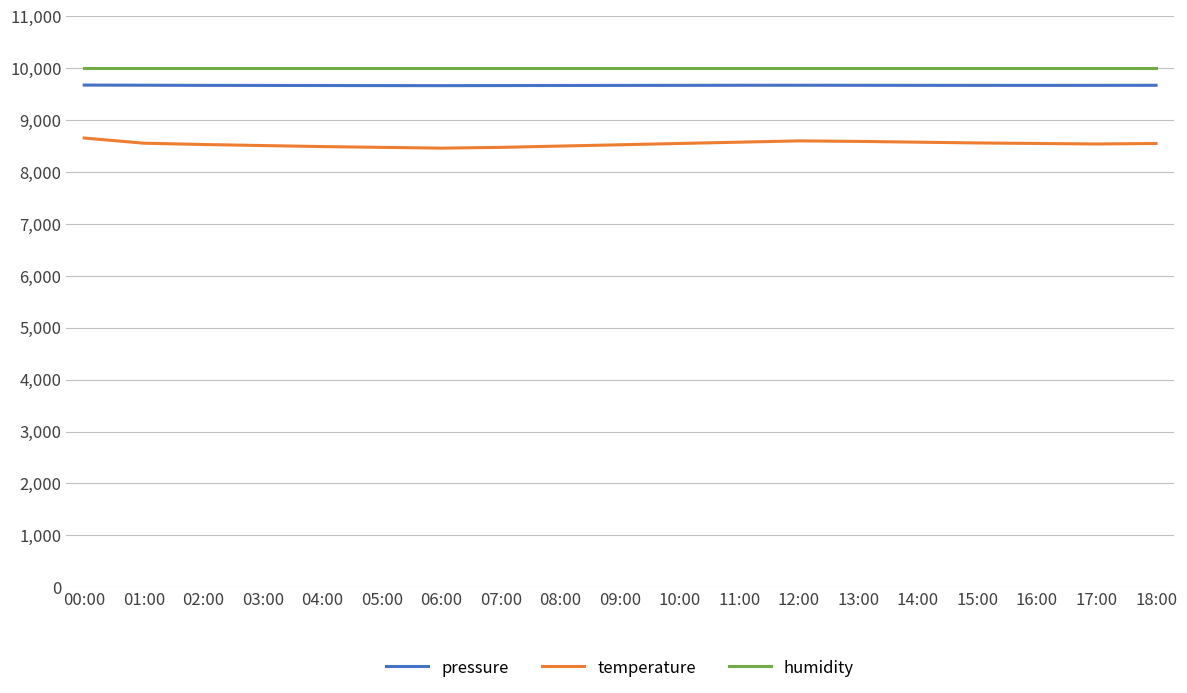

List the series in order of their overall mean, highest first.

humidity, pressure, temperature